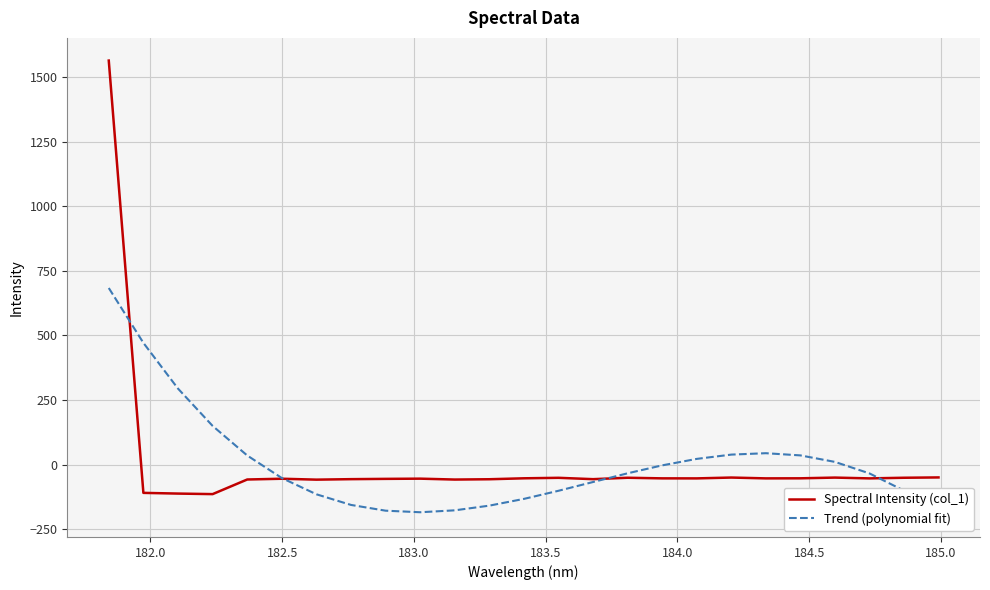

What are all the series names shown in the legend?

Spectral Intensity (col_1), Trend (polynomial fit)